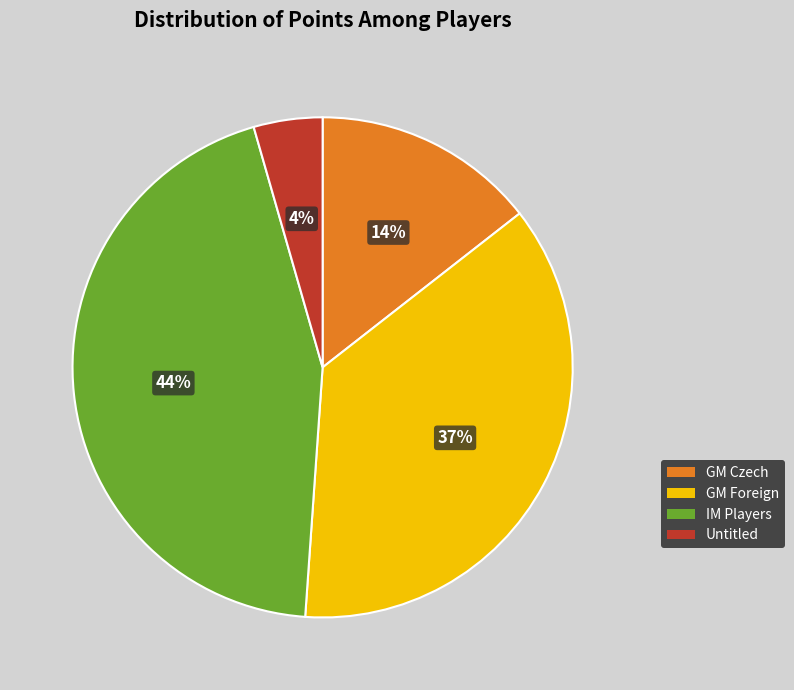

Which category has the biggest portion of the pie?

IM Players